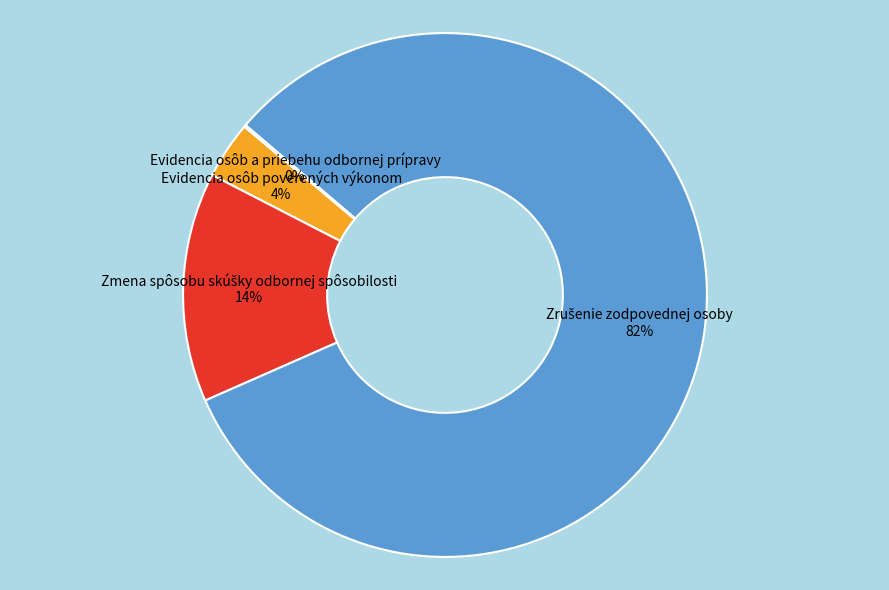

The Evidencia osôb poverených výkonom slice represents 4% of the pie. True or false?

True